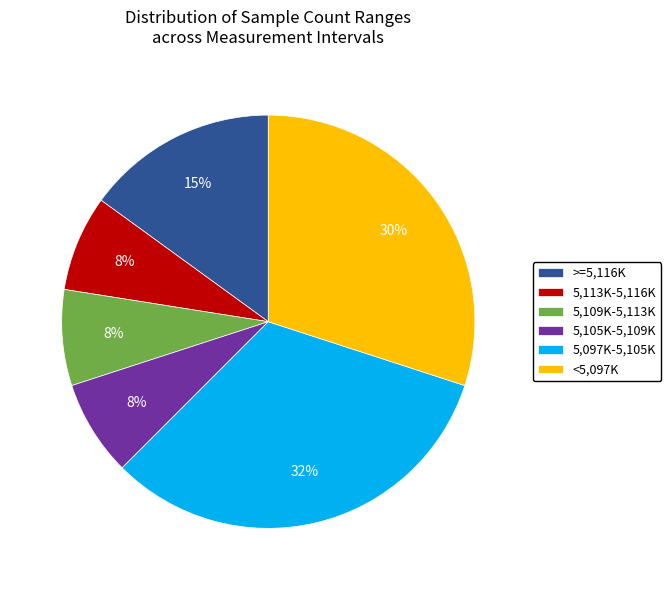

The 5,113K-5,116K slice represents 8% of the pie. True or false?

True